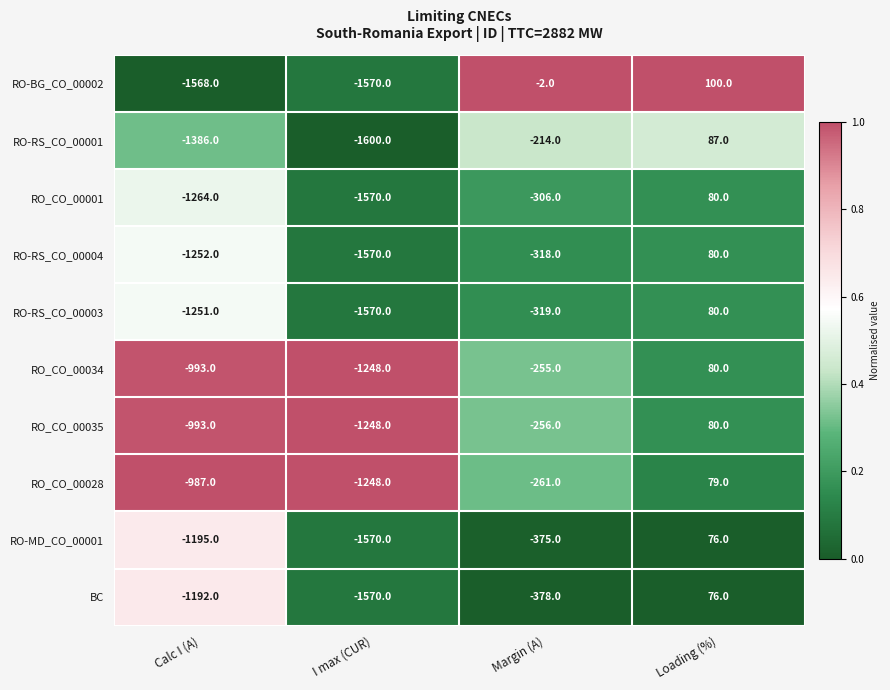

What is the difference between the highest and lowest values at Calc I (A)?

581